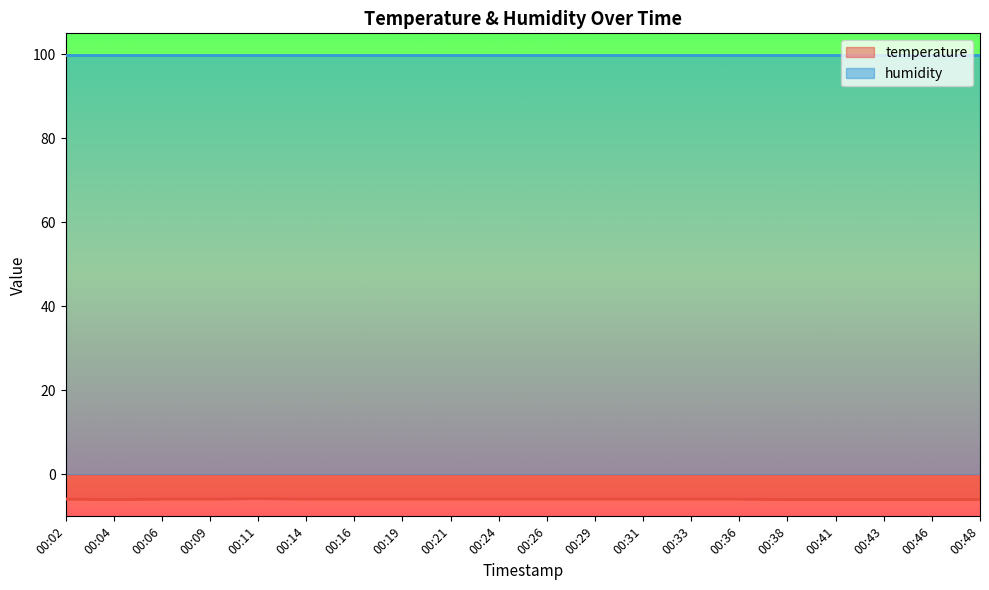

Does the chart display data point markers on the line(s)?

No